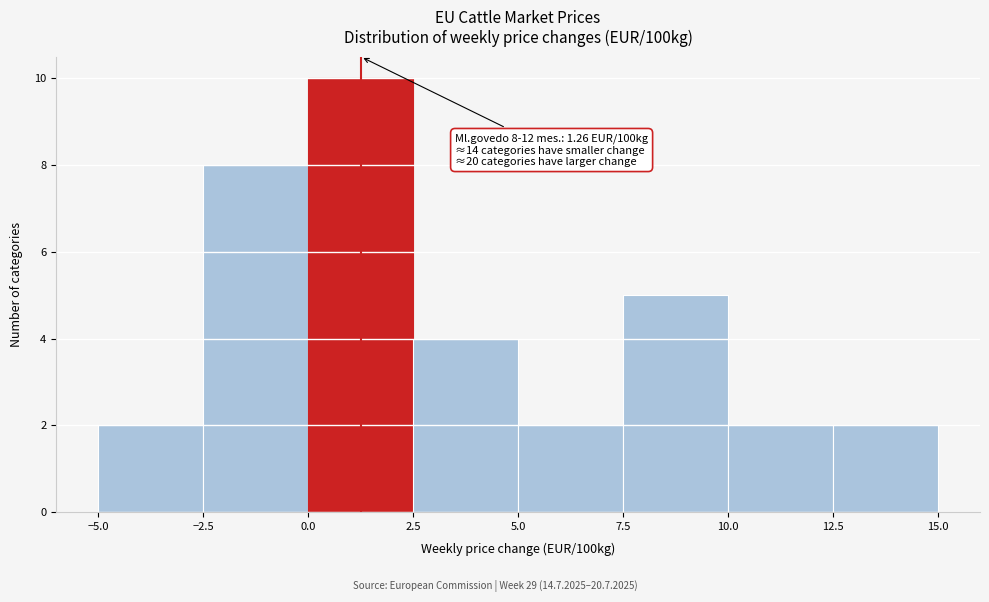

Which range on the x-axis has the tallest bar?

0.0 to 2.5